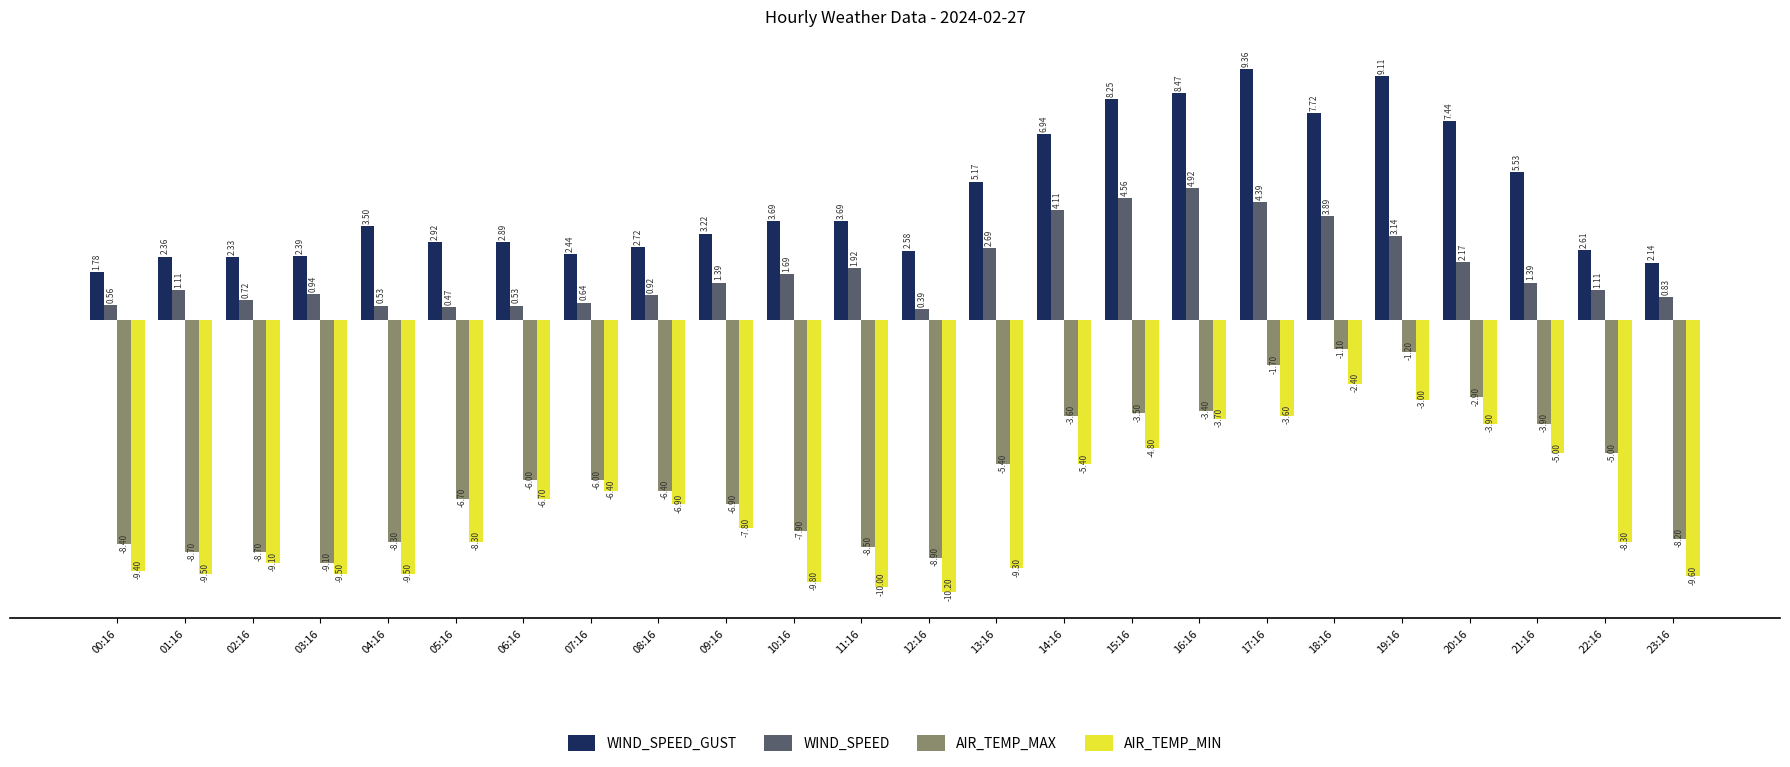

The AIR_TEMP_MAX series shows -1.5 at 15:16. True or false?

False